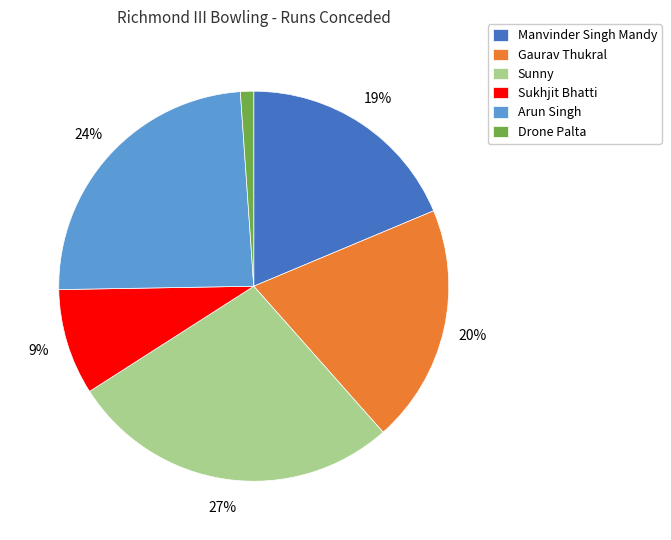

To the nearest percent, what portion does Sukhjit Bhatti represent?

9%